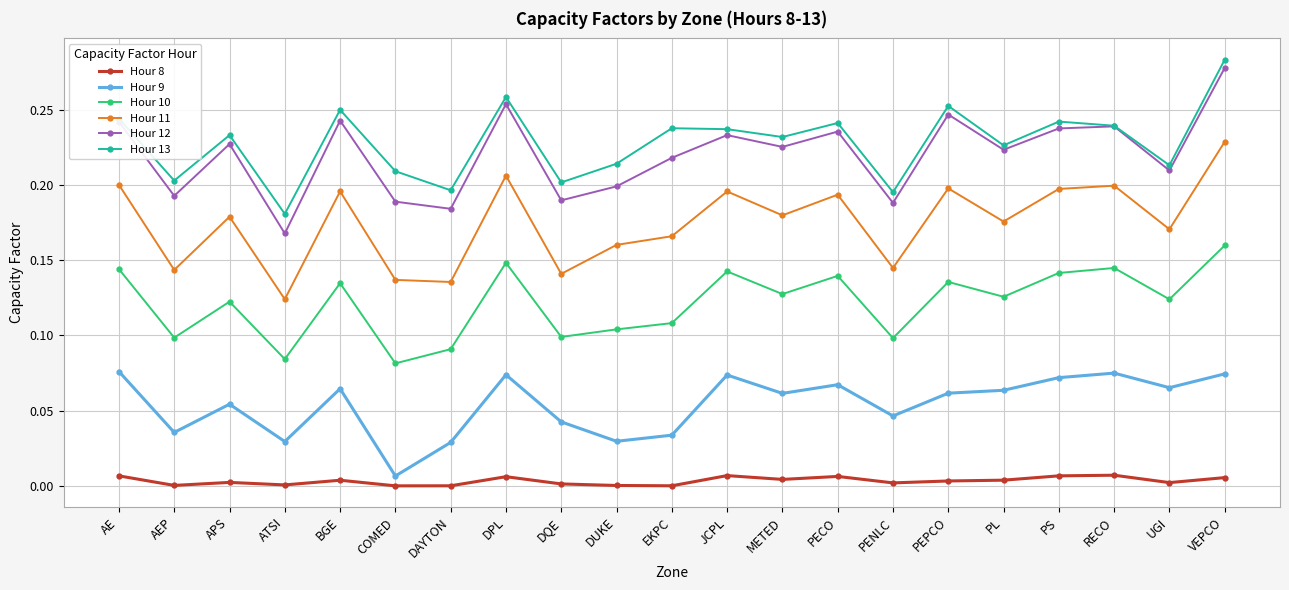

At which label is Hour 11 closest to 0?

ATSI